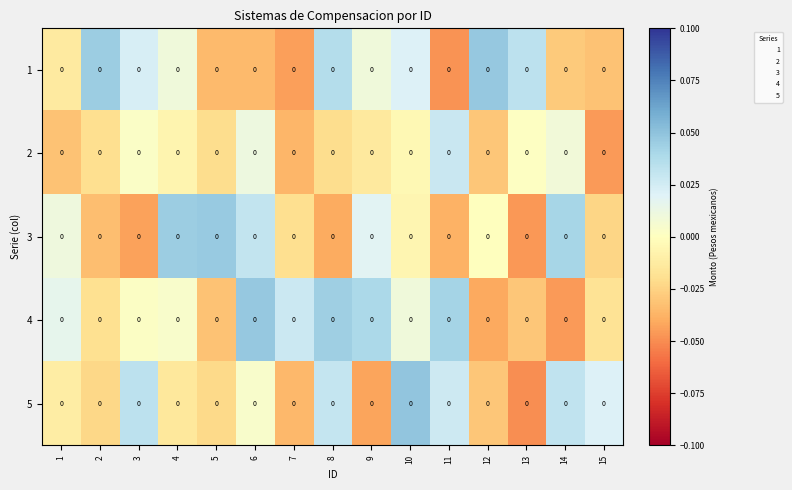

Rank the categories by 3 value from lowest to highest.

13, 3, 8, 11, 2, 15, 7, 10, 12, 1, 9, 6, 14, 4, 5